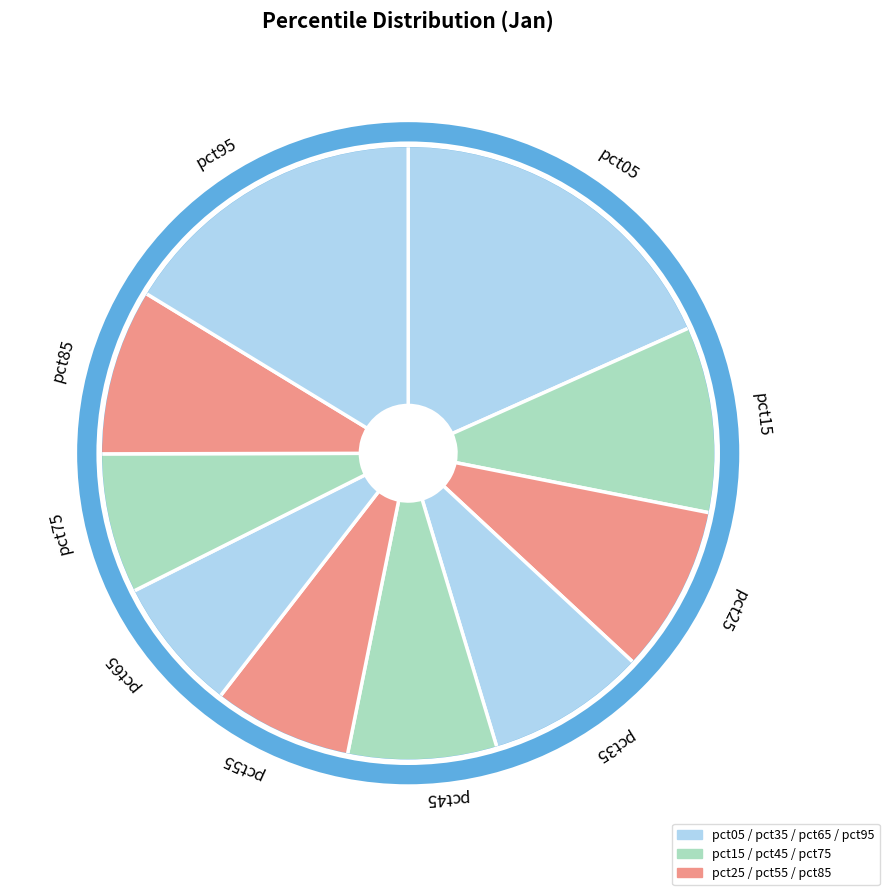

How many segments does this pie chart have?

10